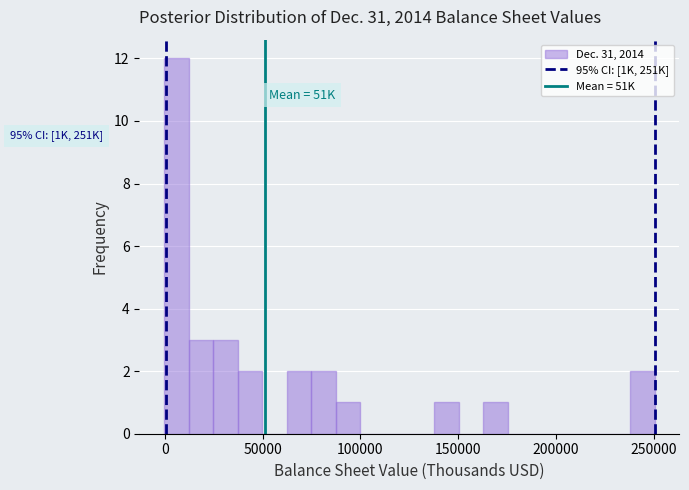

Around what value on the x-axis is the tallest bar? Give the approximate position of its centre, as read against the axis.

5000